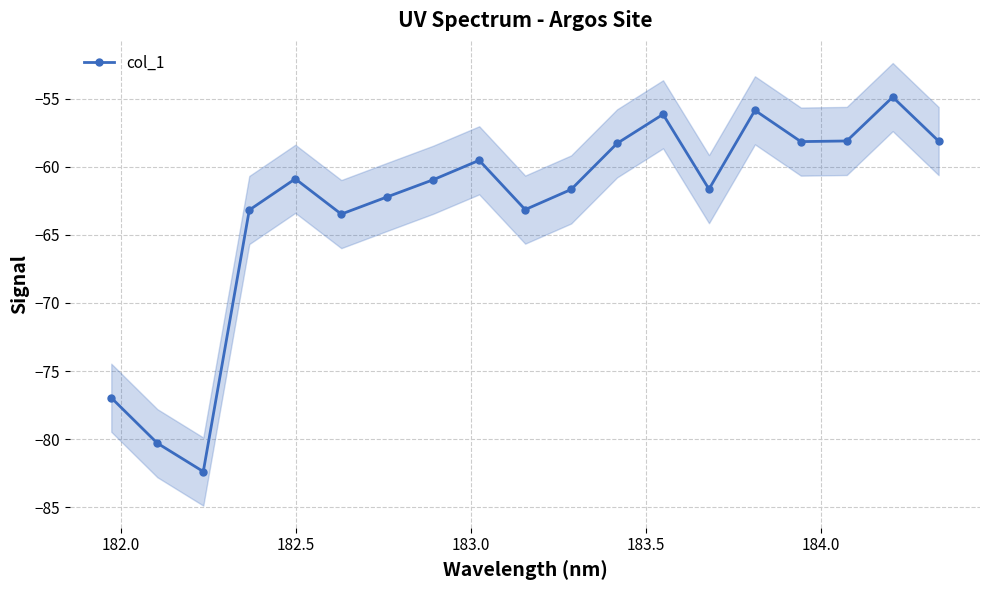

In col_1, how many points are lower than both neighbors (excluding endpoints)?

5